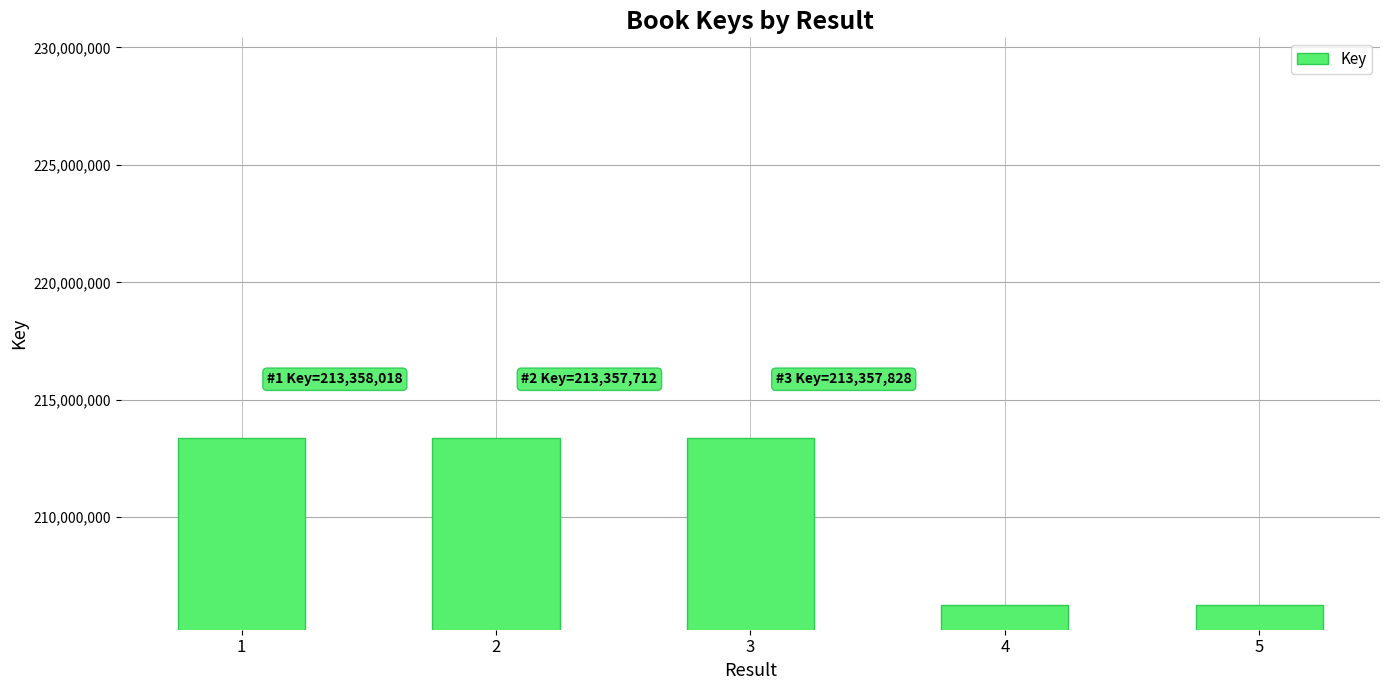

Where is the data nearest to the value 209801468?

4